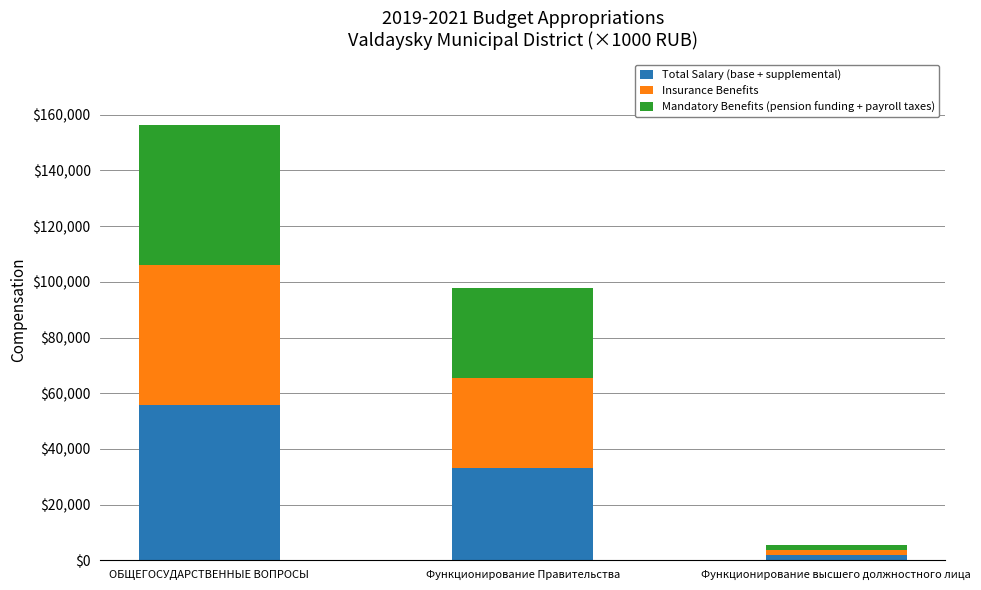

Rank the categories by Total Salary (base + supplemental) value from lowest to highest.

Функционирование высшего должностного лица, Функционирование Правительства, ОБЩЕГОСУДАРСТВЕННЫЕ ВОПРОСЫ